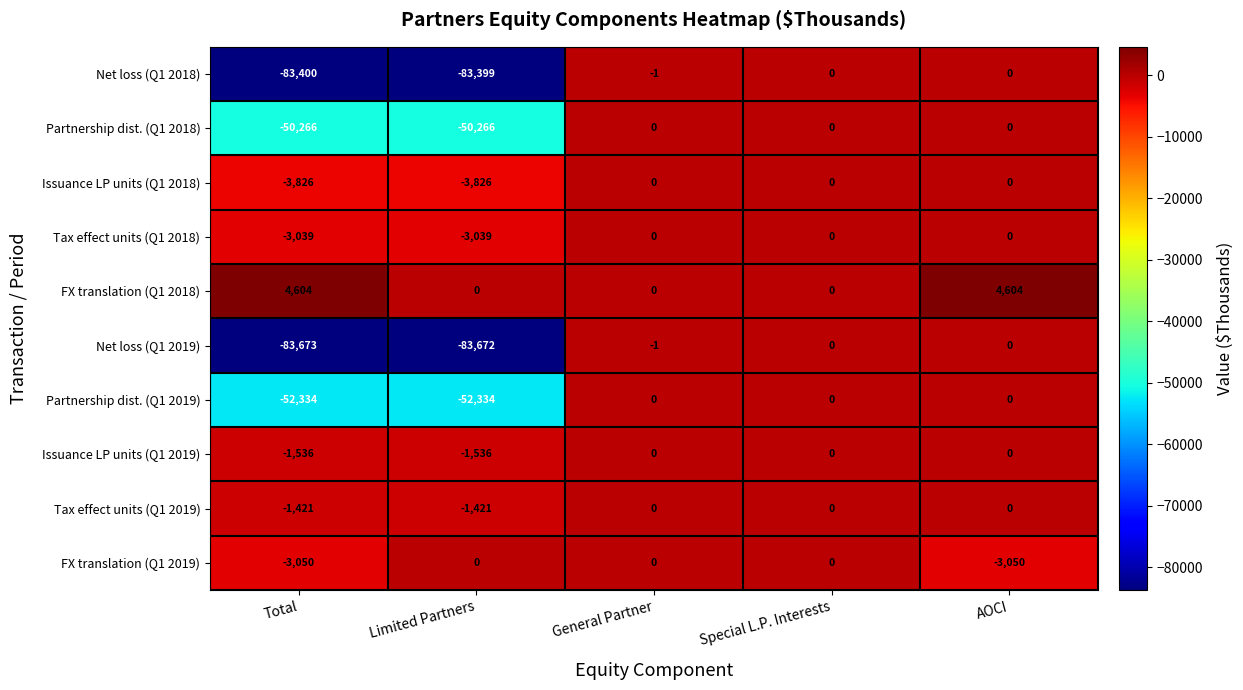

What is the total value across all series at AOCI?

1554